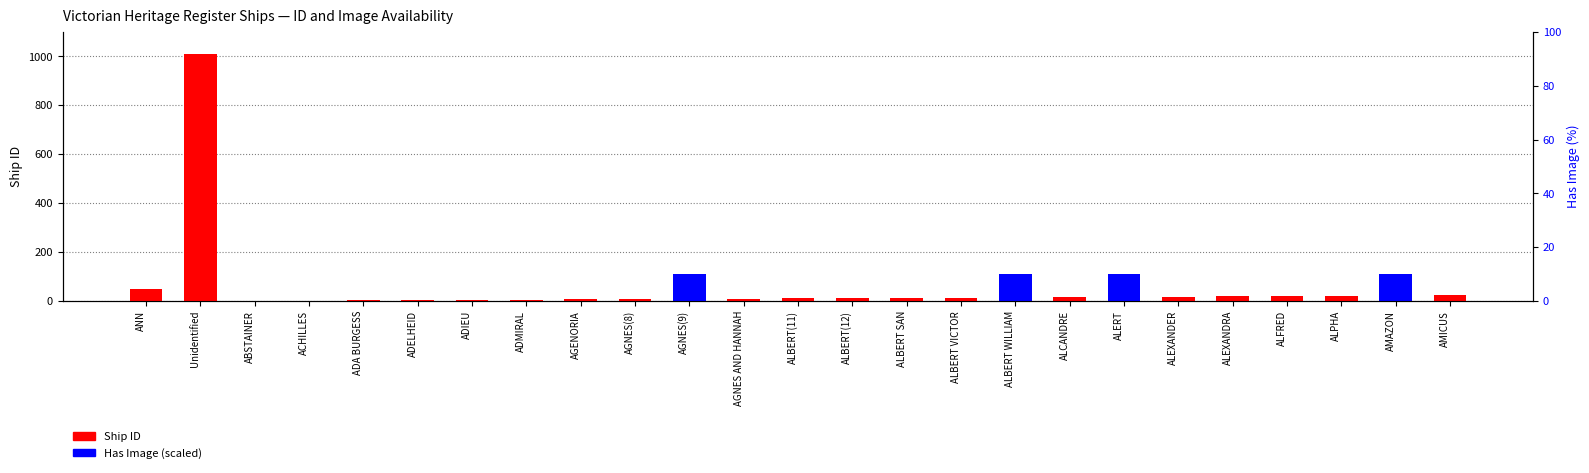

The Ship ID series shows 16 at AGNES AND HANNAH. True or false?

False